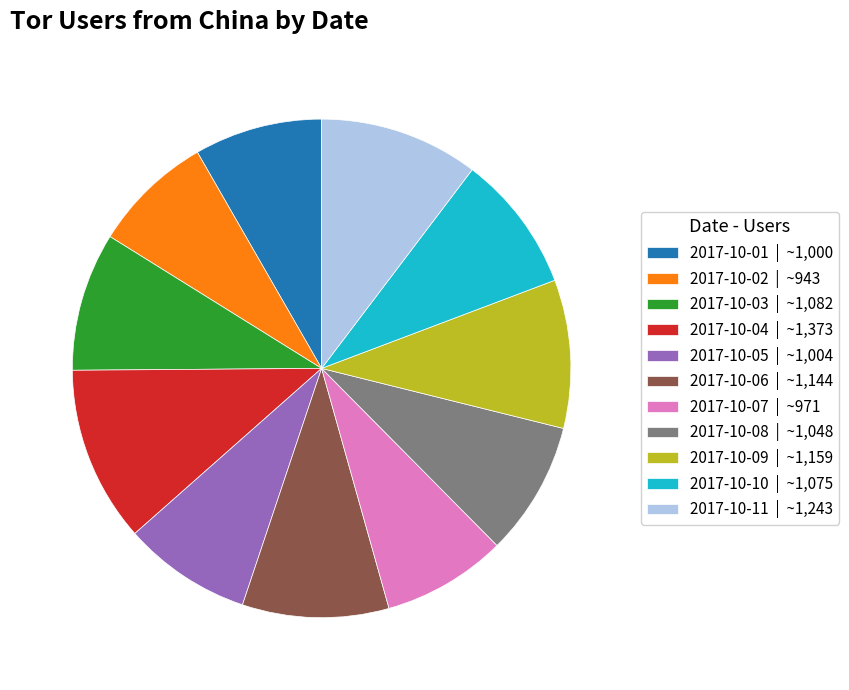

Is it true that 2017-10-05 is 17% of the pie?

False